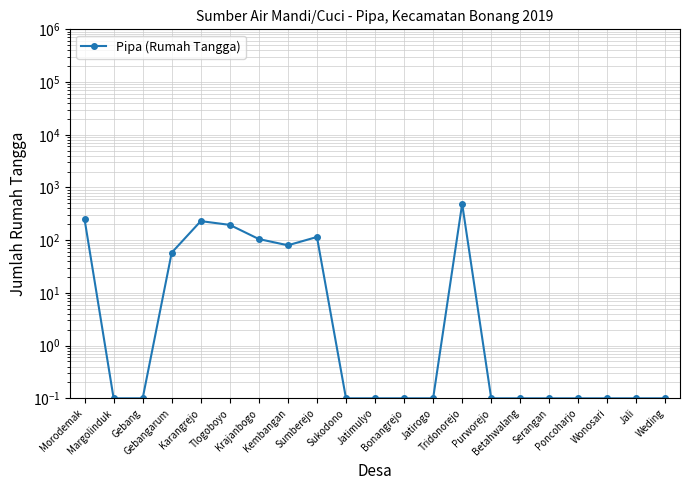

Rank the categories by value from lowest to highest.

Margolinduk, Gebang, Sukodono, Jatimulyo, Bonangrejo, Jatirogo, Purworejo, Betahwalang, Serangan, Poncoharjo, Wonosari, Jali, Weding, Gebangarum, Kembangan, Krajanbogo, Sumberejo, Tlogoboyo, Karangrejo, Morodemak, Tridonorejo